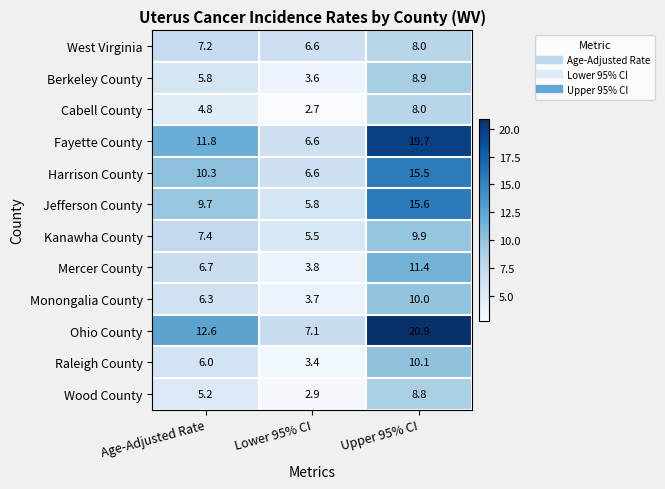

At which label does Cabell County reach its peak?

Upper 95% CI